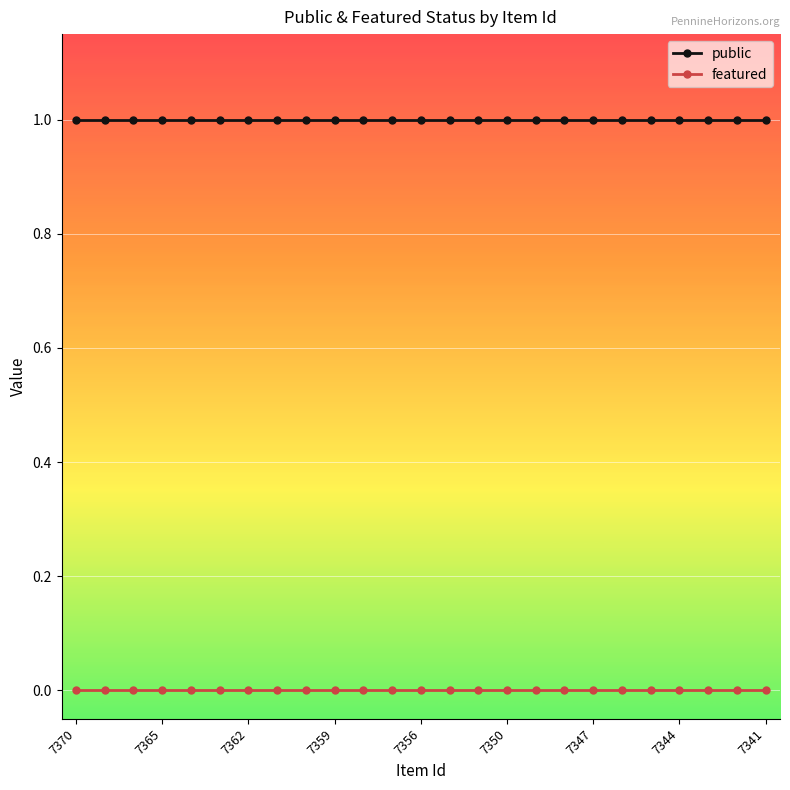

List the series in order of their overall mean, lowest first.

featured, public